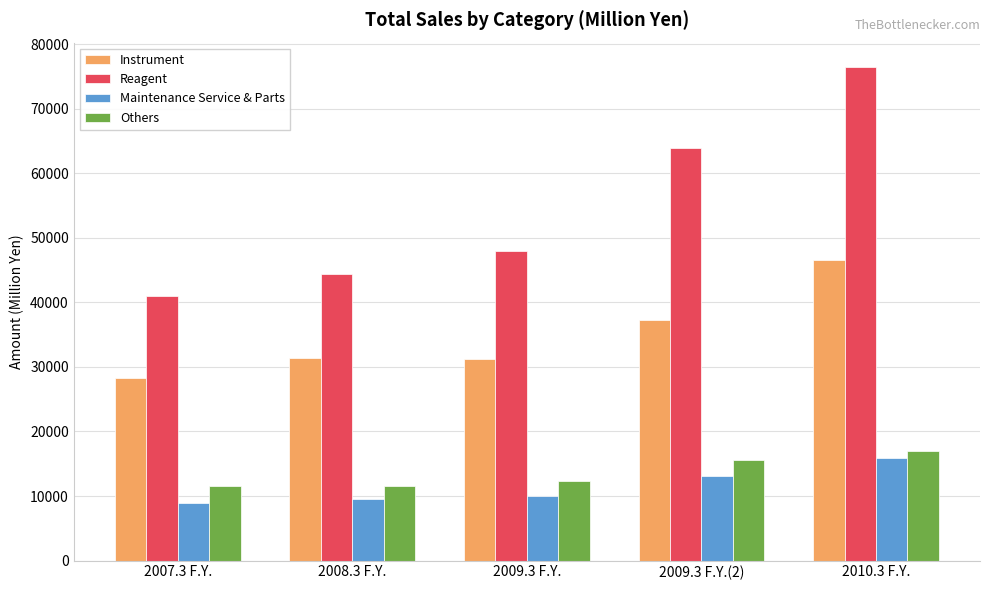

The value of Instrument at 2009.3 F.Y.(2) is 37254. True or false?

True